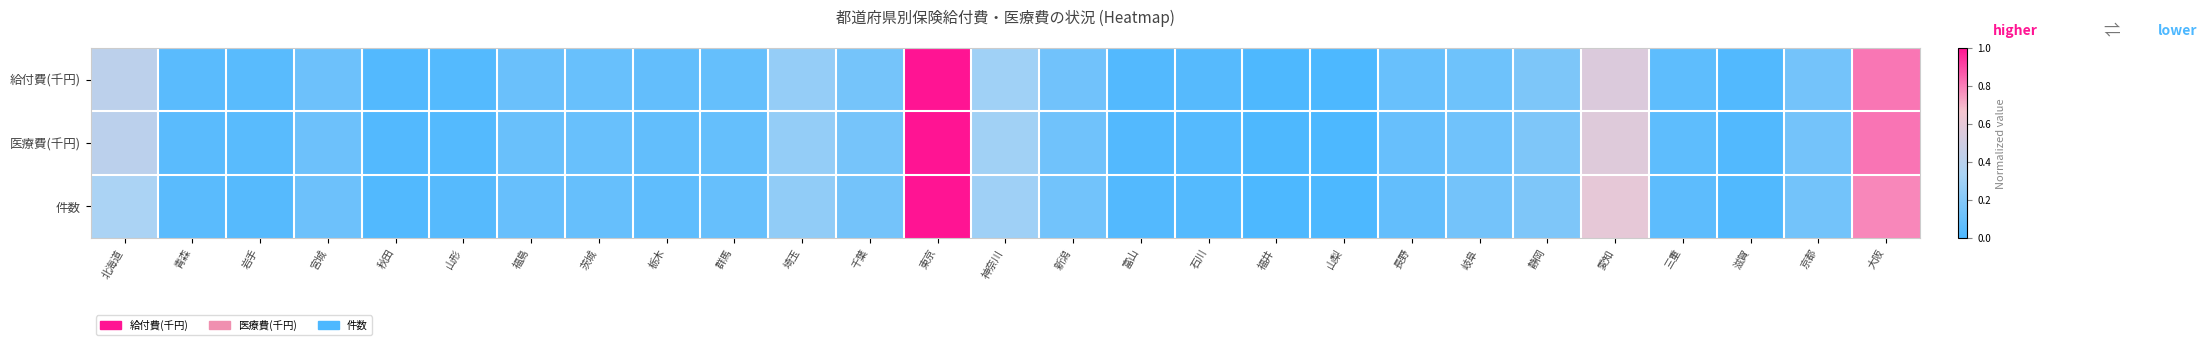

Reading left to right, extract all data points from this chart.

給付費(千円): 北海道=0.4	青森=0.1	岩手=0.0	宮城=0.1	秋田=0.0	山形=0.0	福島=0.1	茨城=0.1	栃木=0.1	群馬=0.1	埼玉=0.3	千葉=0.1	東京=1.0	神奈川=0.3	新潟=0.1	富山=0.0	石川=0.0	福井=0.0	山梨=0.0	長野=0.1	岐阜=0.1	静岡=0.2	愛知=0.6	三重=0.1	滋賀=0.0	京都=0.1	大阪=0.8
医療費(千円): 北海道=0.4	青森=0.0	岩手=0.0	宮城=0.1	秋田=0.0	山形=0.0	福島=0.1	茨城=0.1	栃木=0.1	群馬=0.1	埼玉=0.3	千葉=0.1	東京=1.0	神奈川=0.3	新潟=0.1	富山=0.0	石川=0.0	福井=0.0	山梨=0.0	長野=0.1	岐阜=0.1	静岡=0.2	愛知=0.6	三重=0.1	滋賀=0.0	京都=0.1	大阪=0.8
件数: 北海道=0.3	青森=0.0	岩手=0.0	宮城=0.1	秋田=0.0	山形=0.0	福島=0.1	茨城=0.1	栃木=0.1	群馬=0.1	埼玉=0.2	千葉=0.1	東京=1.0	神奈川=0.3	新潟=0.1	富山=0.0	石川=0.0	福井=0.0	山梨=0.0	長野=0.1	岐阜=0.1	静岡=0.2	愛知=0.6	三重=0.1	滋賀=0.0	京都=0.1	大阪=0.8